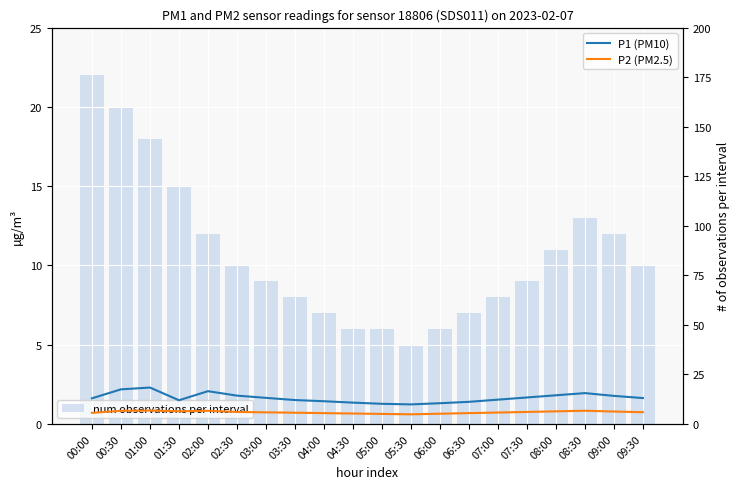

What is the sum of all P1 (PM10) values?

264.3